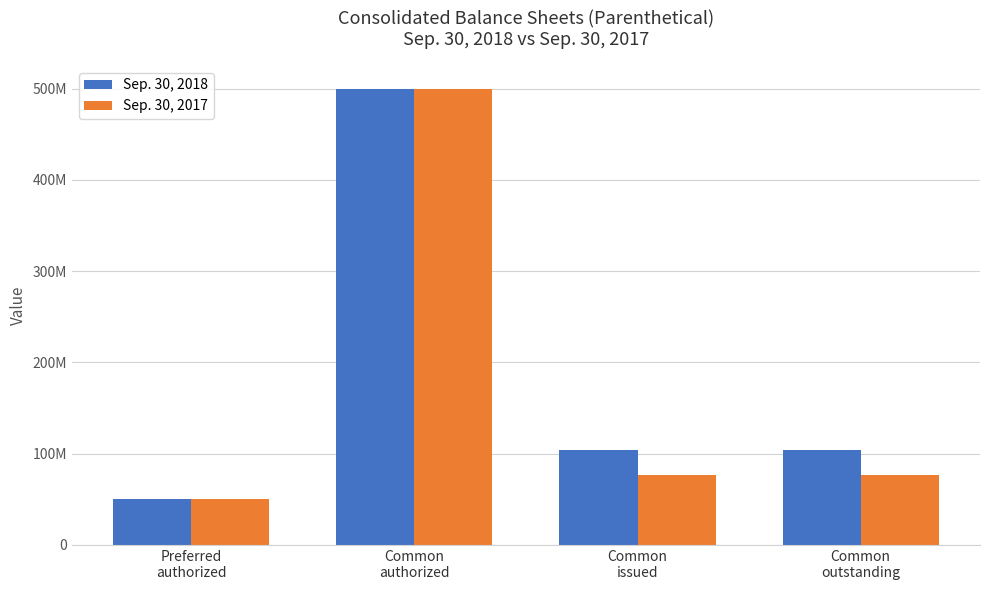

The value of Sep. 30, 2018 at Common
outstanding is 104470000. True or false?

True